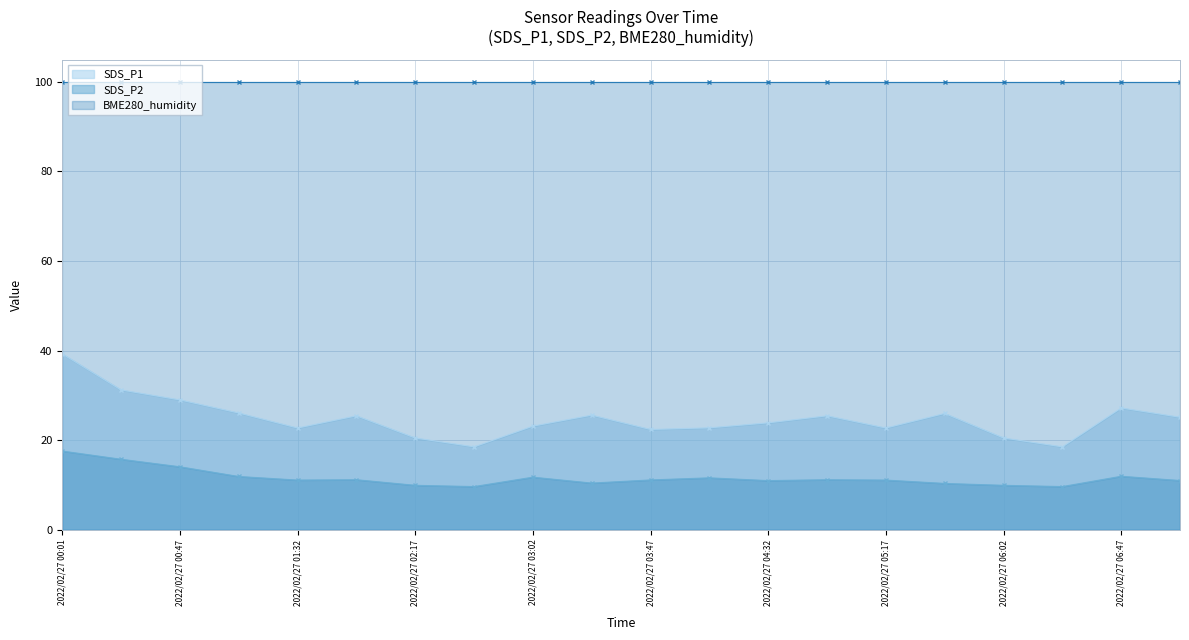

At which category is the sum across all series the highest?

2022/02/27 00:01